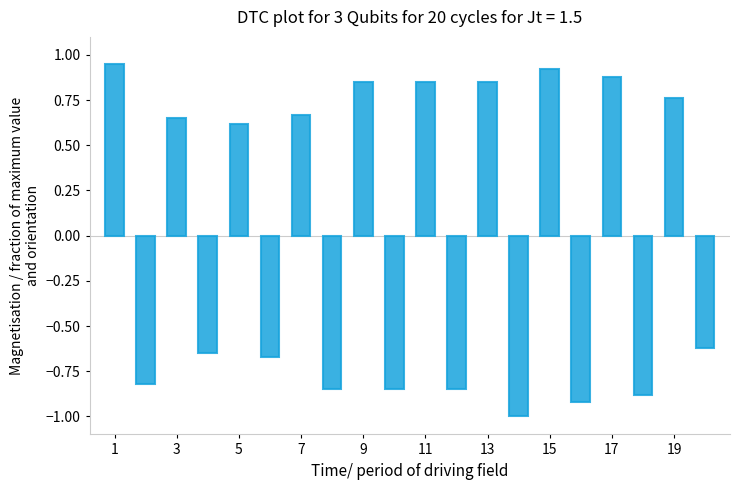

Does the chart contain any negative values?

Yes